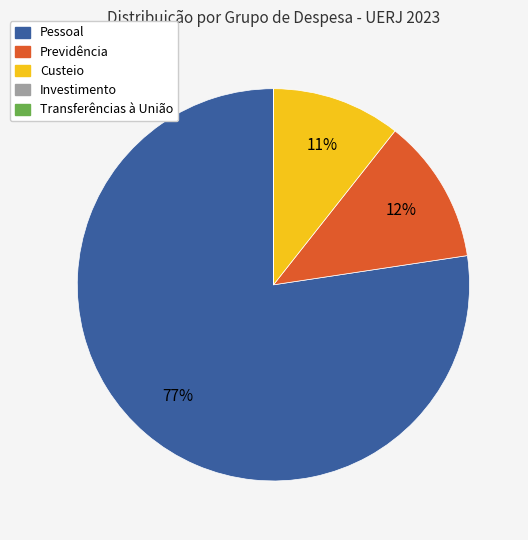

What is the largest slice in the pie chart?

Pessoal